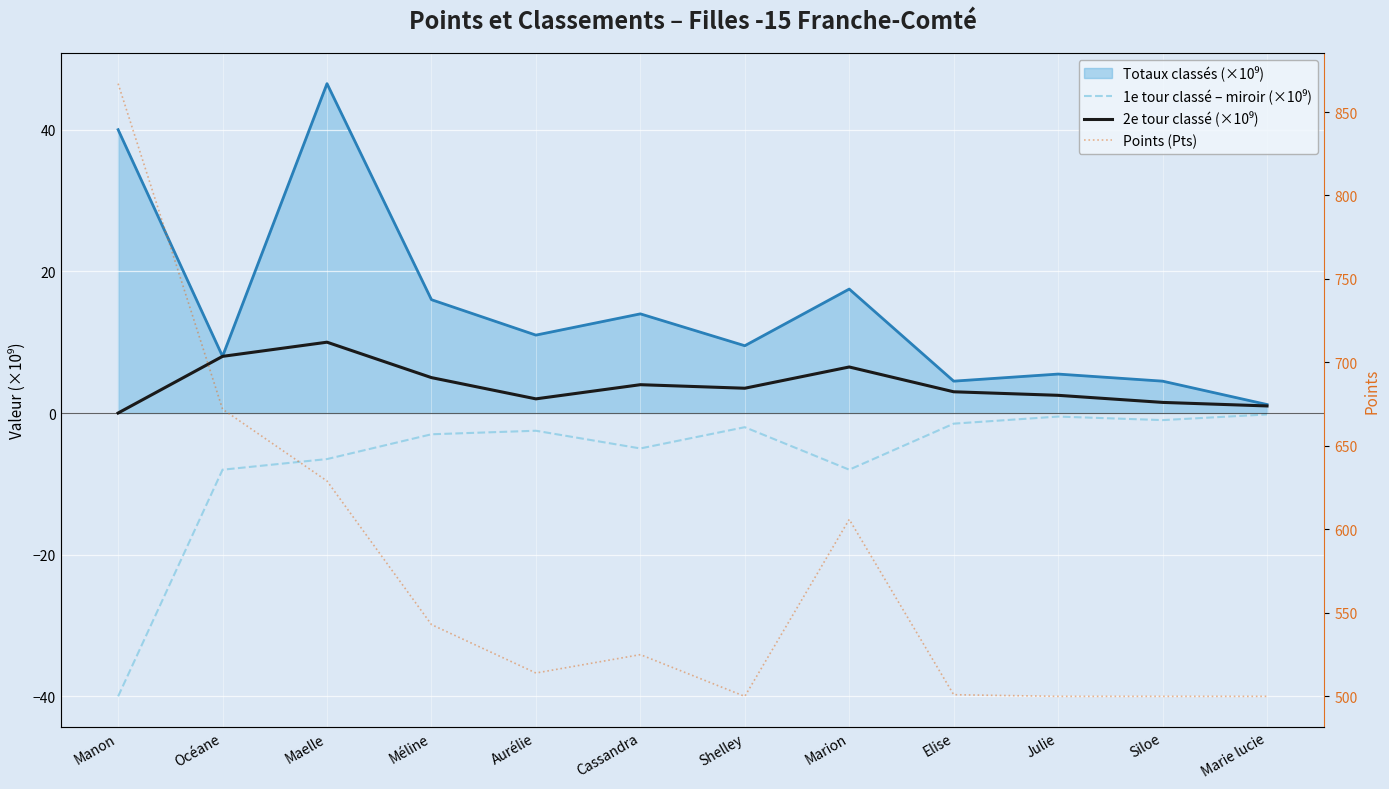

How many data points does each series have?

12